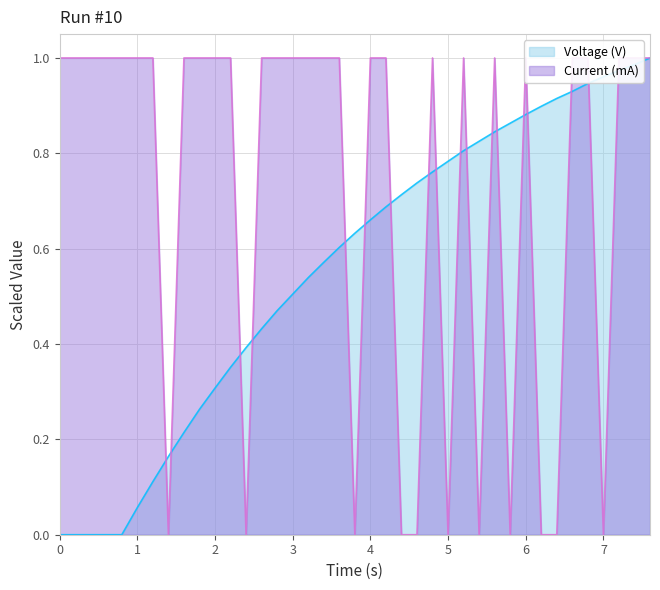

Does the chart display data point markers on the line(s)?

No